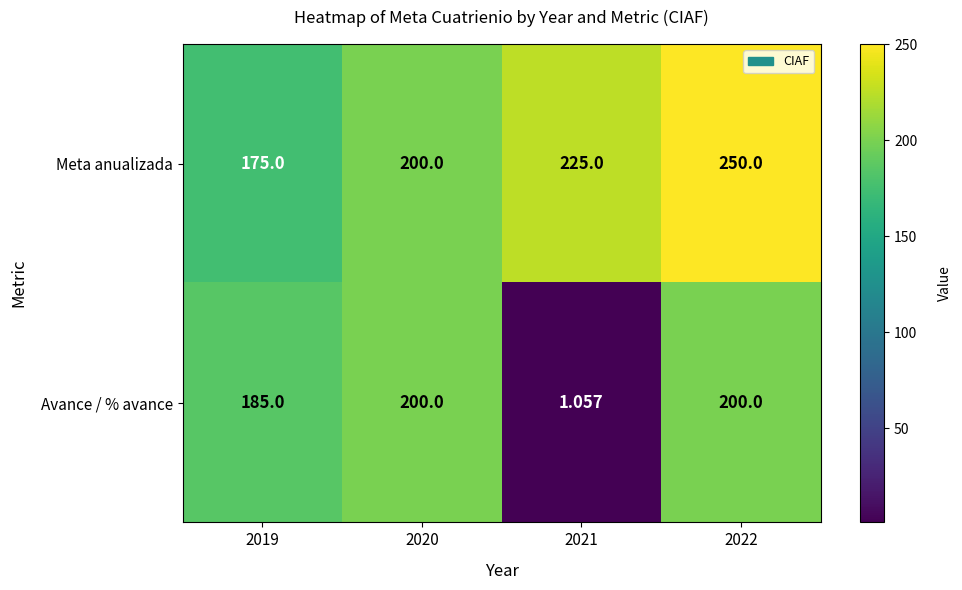

Which series has the widest spread of values?

Avance / % avance